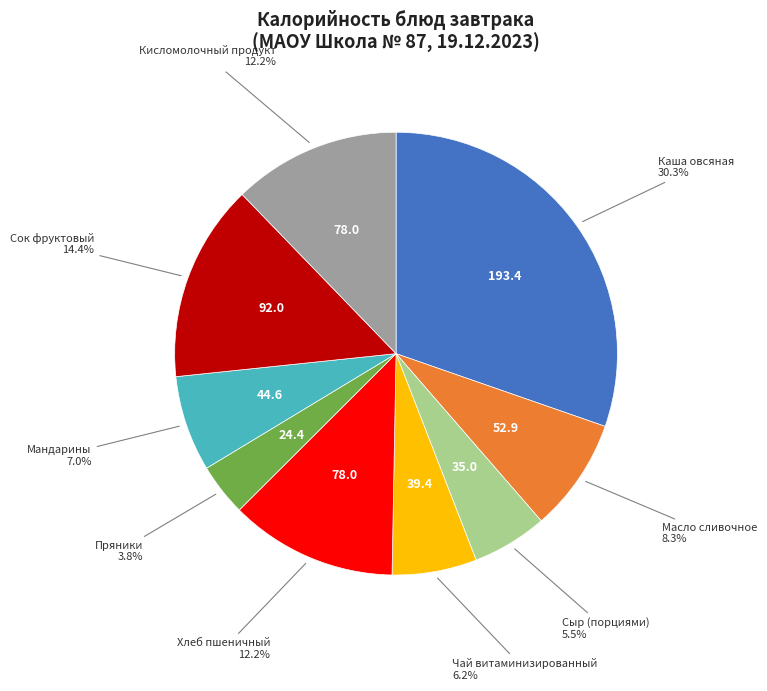

Is there a majority slice in this chart?

No